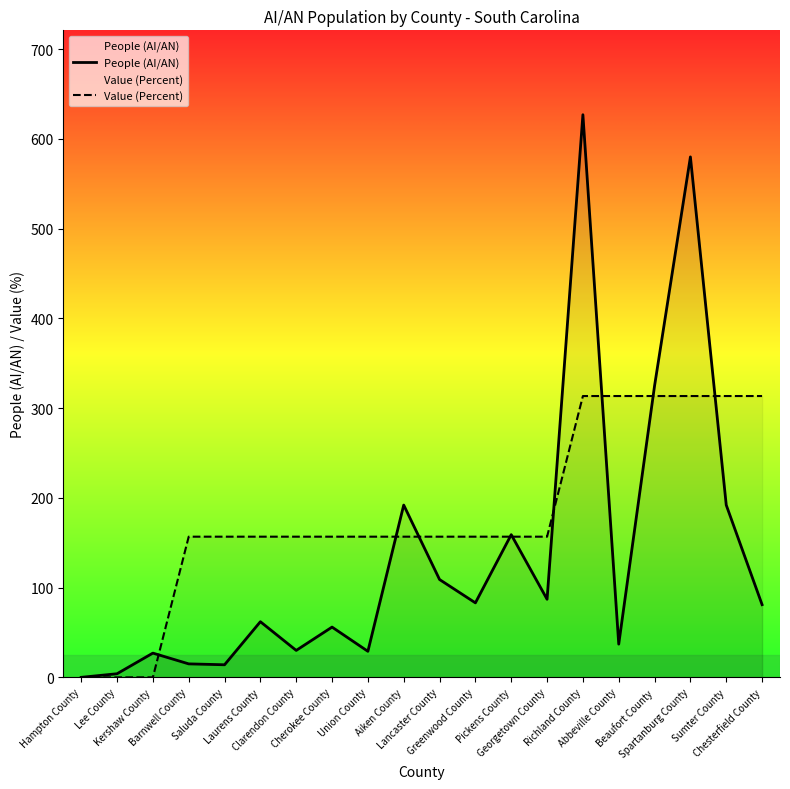

What is the label of the 4th point from the right?

Beaufort County